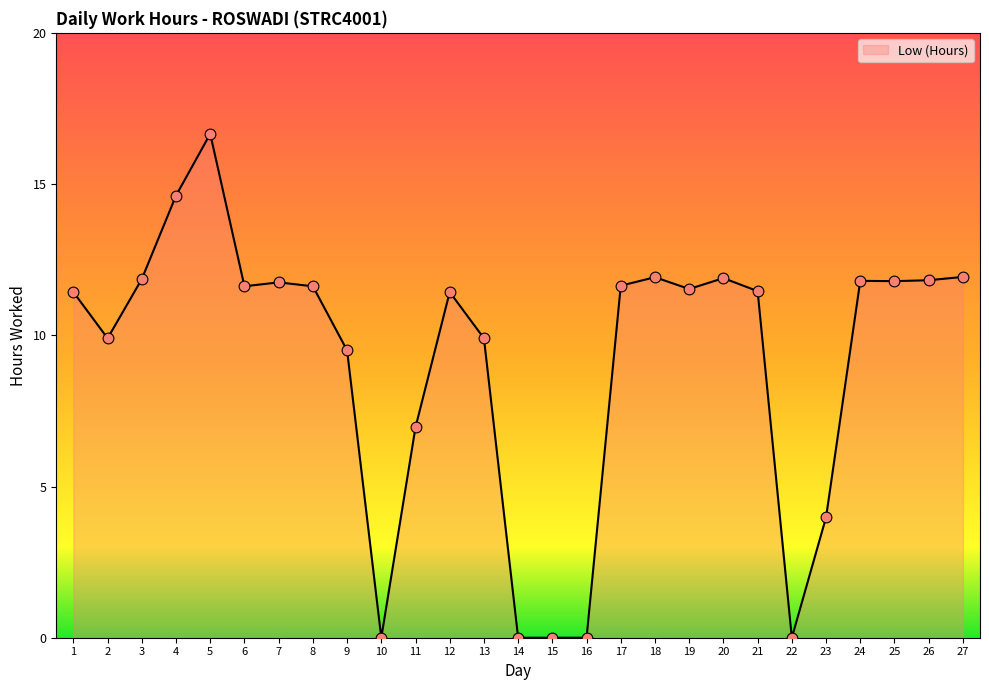

Approximately how many times larger is the value at 13 compared to 8?

0.9